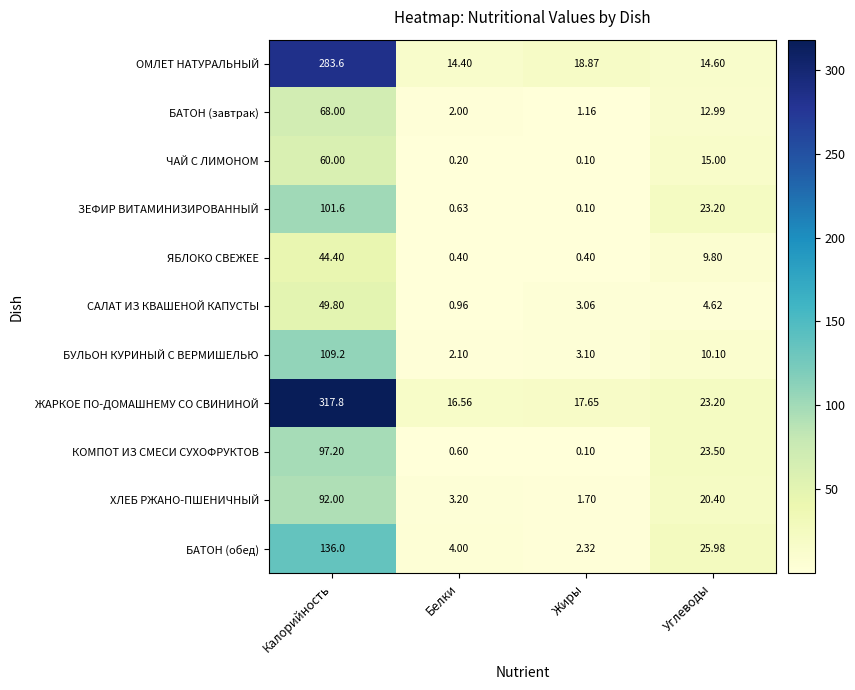

List the series in order of their peak value, highest first.

ЖАРКОЕ ПО-ДОМАШНЕМУ СО СВИНИНОЙ, ОМЛЕТ НАТУРАЛЬНЫЙ, БАТОН (обед), БУЛЬОН КУРИНЫЙ С ВЕРМИШЕЛЬЮ, ЗЕФИР ВИТАМИНИЗИРОВАННЫЙ, КОМПОТ ИЗ СМЕСИ СУХОФРУКТОВ, ХЛЕБ РЖАНО-ПШЕНИЧНЫЙ, БАТОН (завтрак), ЧАЙ С ЛИМОНОМ, САЛАТ ИЗ КВАШЕНОЙ КАПУСТЫ, ЯБЛОКО СВЕЖЕЕ